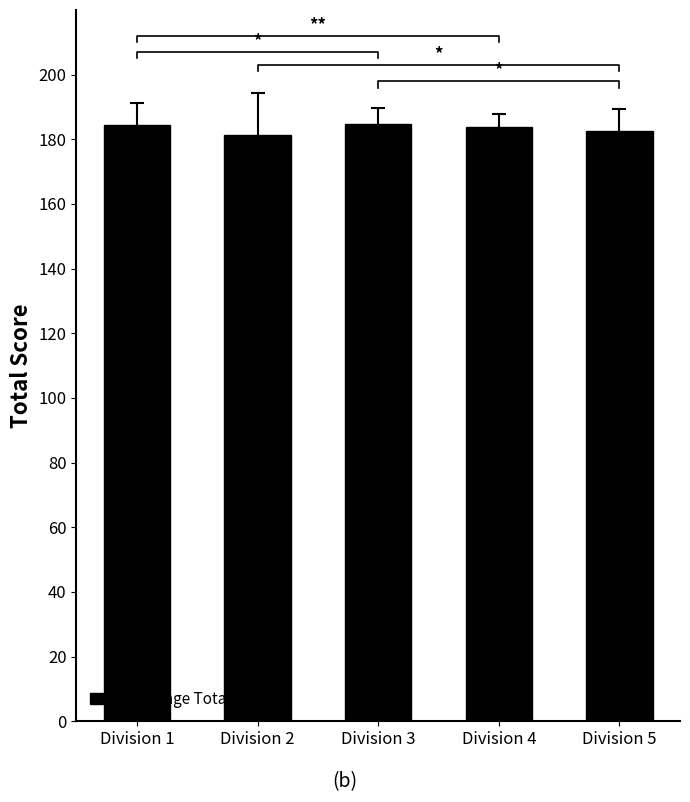

Rank the categories by value from highest to lowest.

Division 3, Division 1, Division 4, Division 5, Division 2